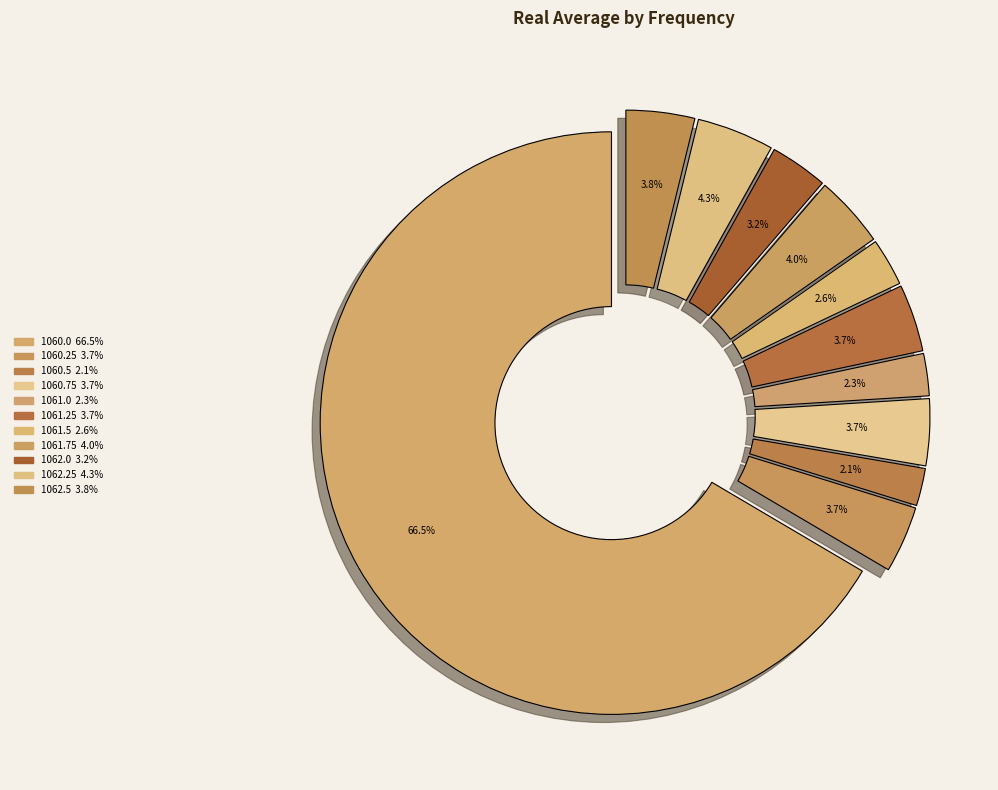

Does 1060.0 account for over 50% of the chart?

Yes